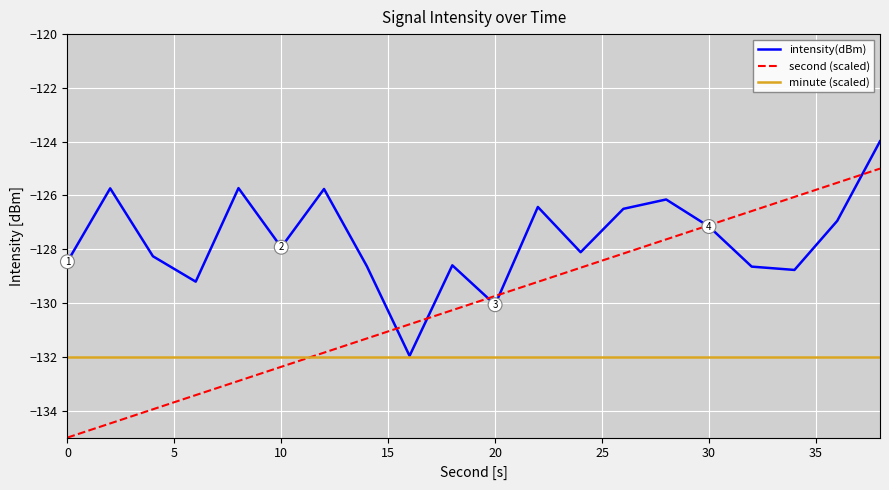

What is the difference between the maximum and minimum values in the intensity(dBm) series?

8.0